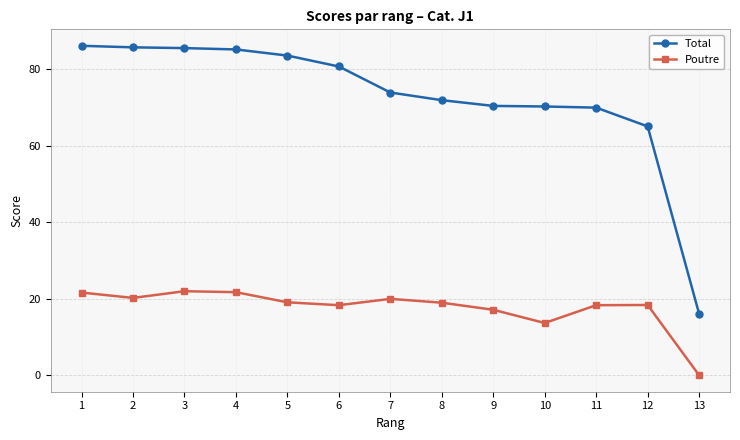

True or false: Poutre and Total intersect in this chart.

False